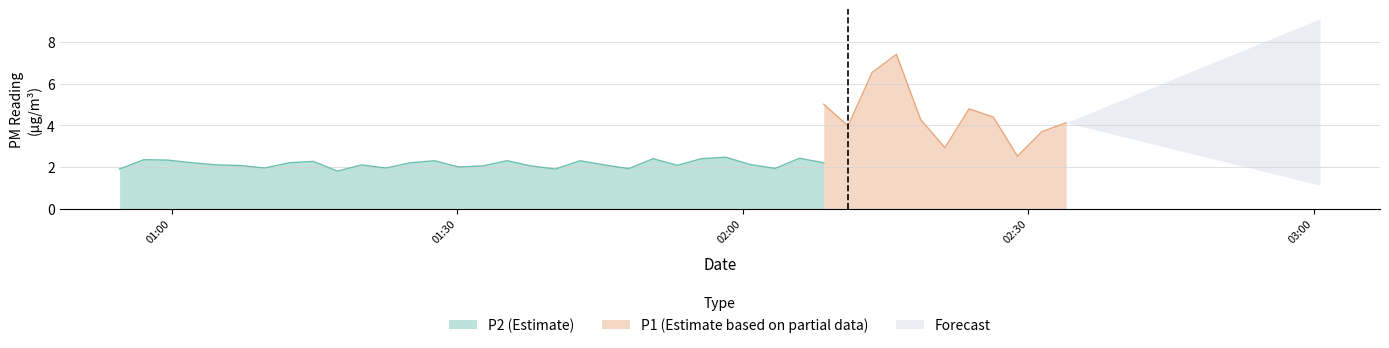

True or false: P1 and P2 intersect in this chart.

False